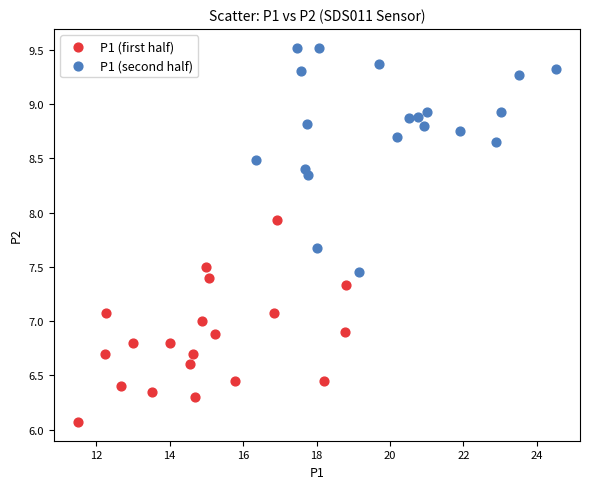

What are all the series names shown in the legend?

P1 (first half), P1 (second half)